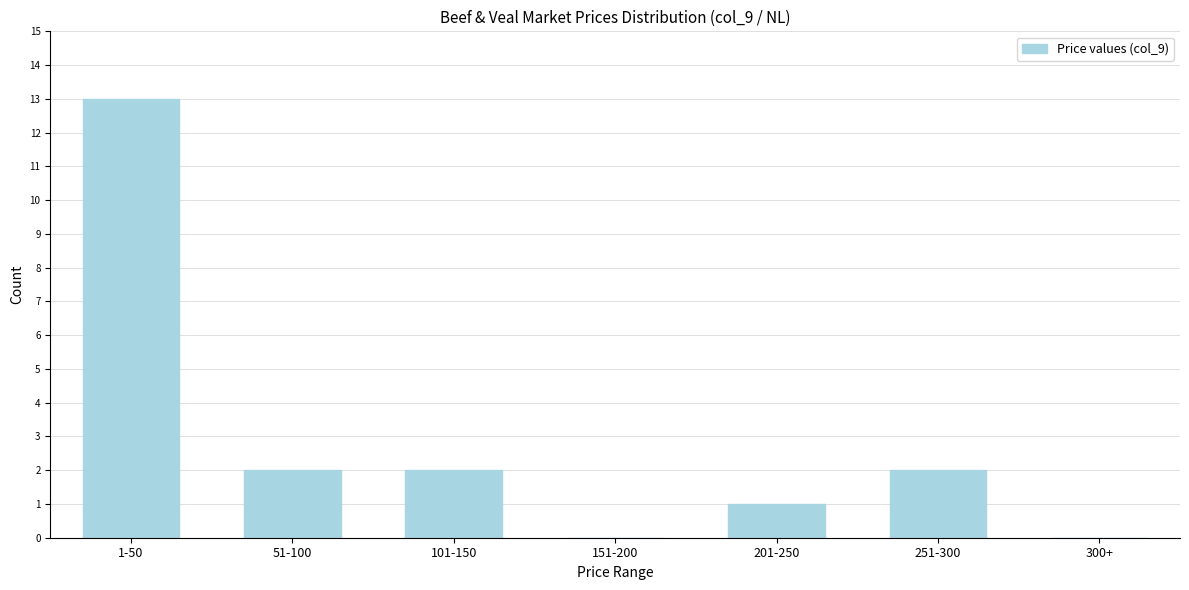

Reading right to left, list all the values displayed in this chart.

300+=0	251-300=2	201-250=1	151-200=0	101-150=2	51-100=2	1-50=13